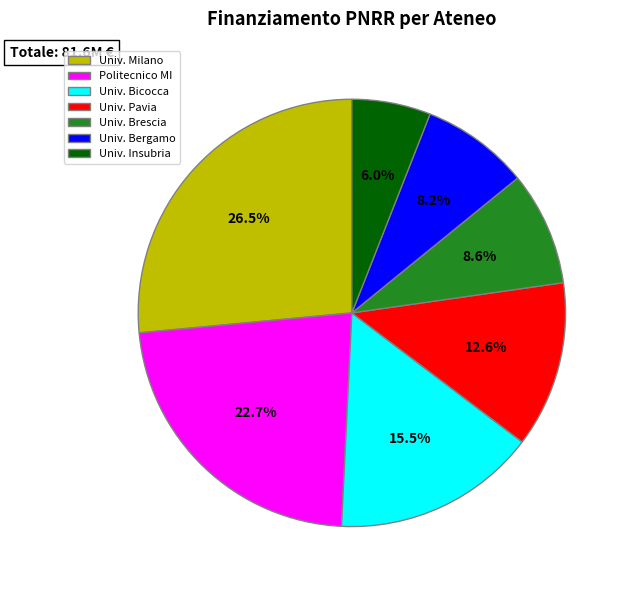

What is the smallest slice in the pie chart?

Univ. Insubria